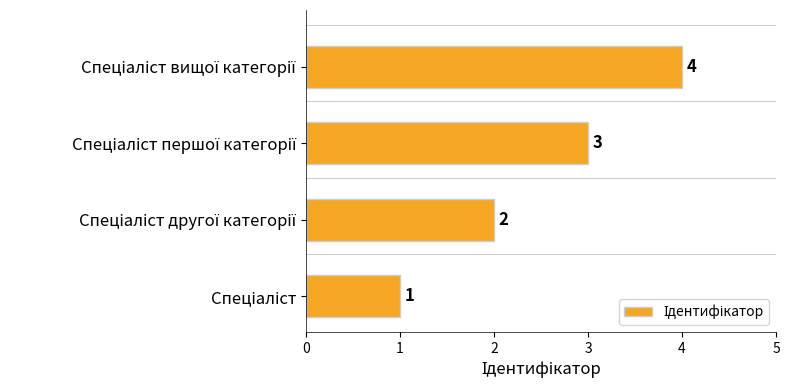

What is the greatest value displayed?

4